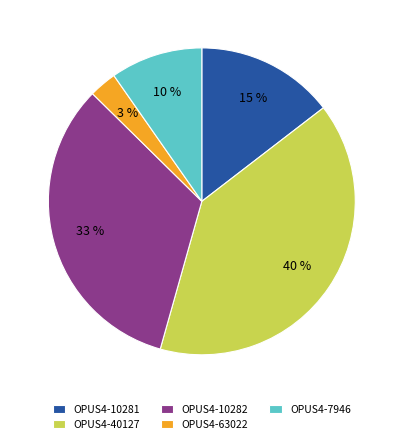

Does any single category account for the majority?

No